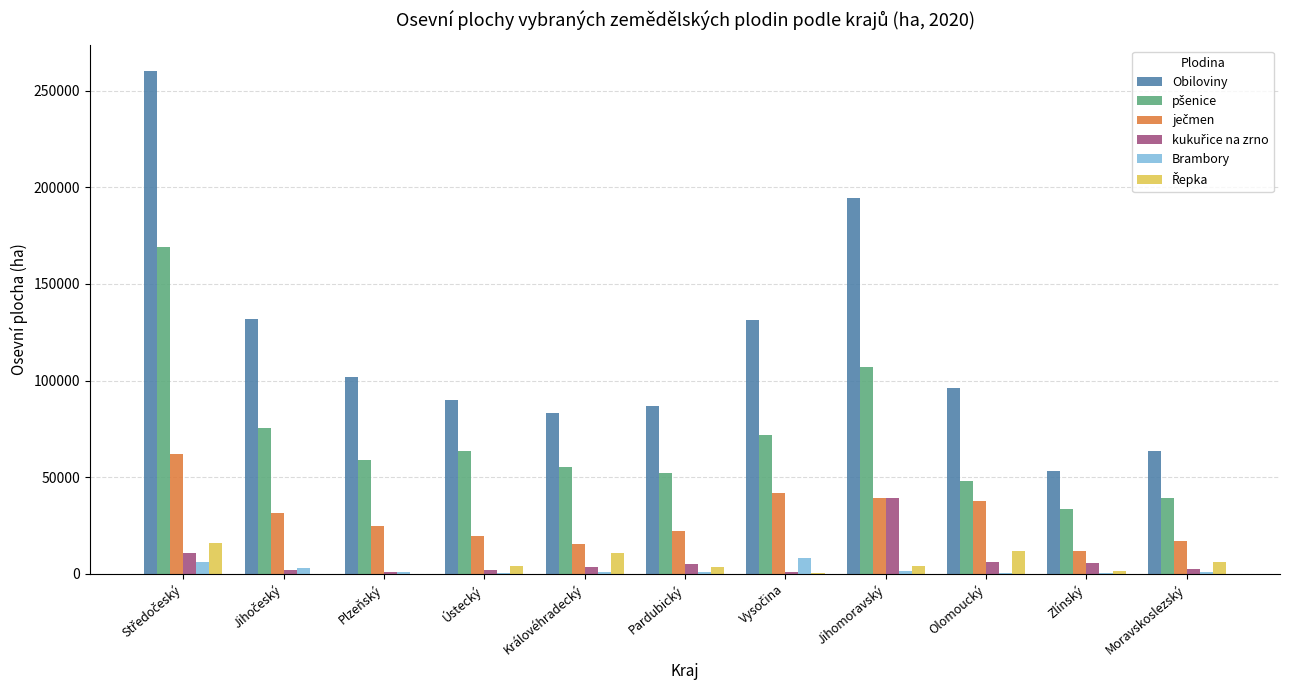

Which series has the largest total across all categories?

Obiloviny